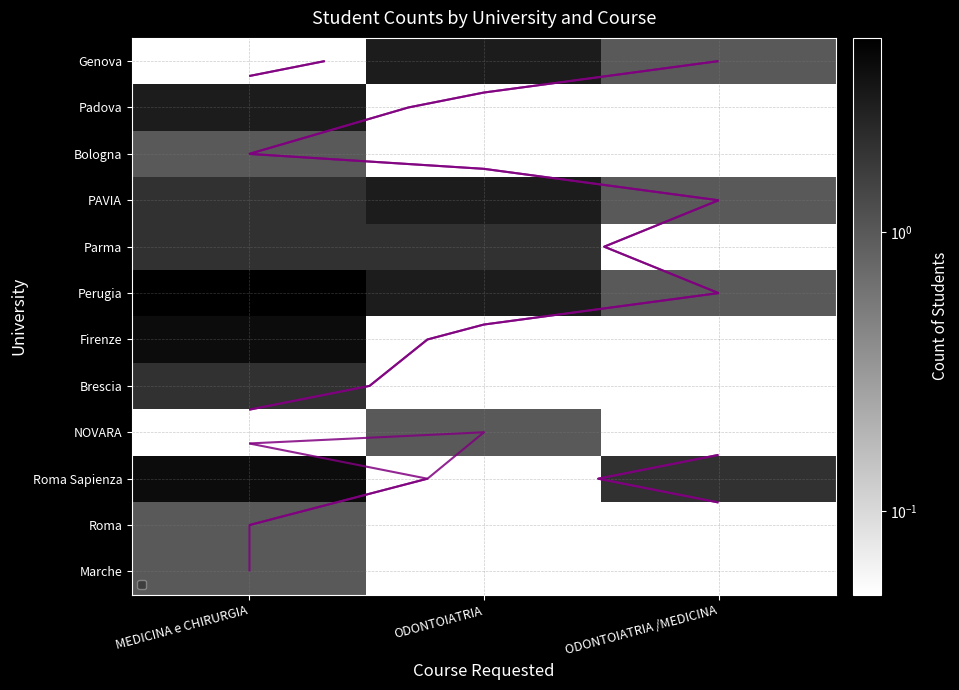

What is the difference between the Roma Sapienza values at ODONTOIATRIA and ODONTOIATRIA /MEDICINA?

1.9